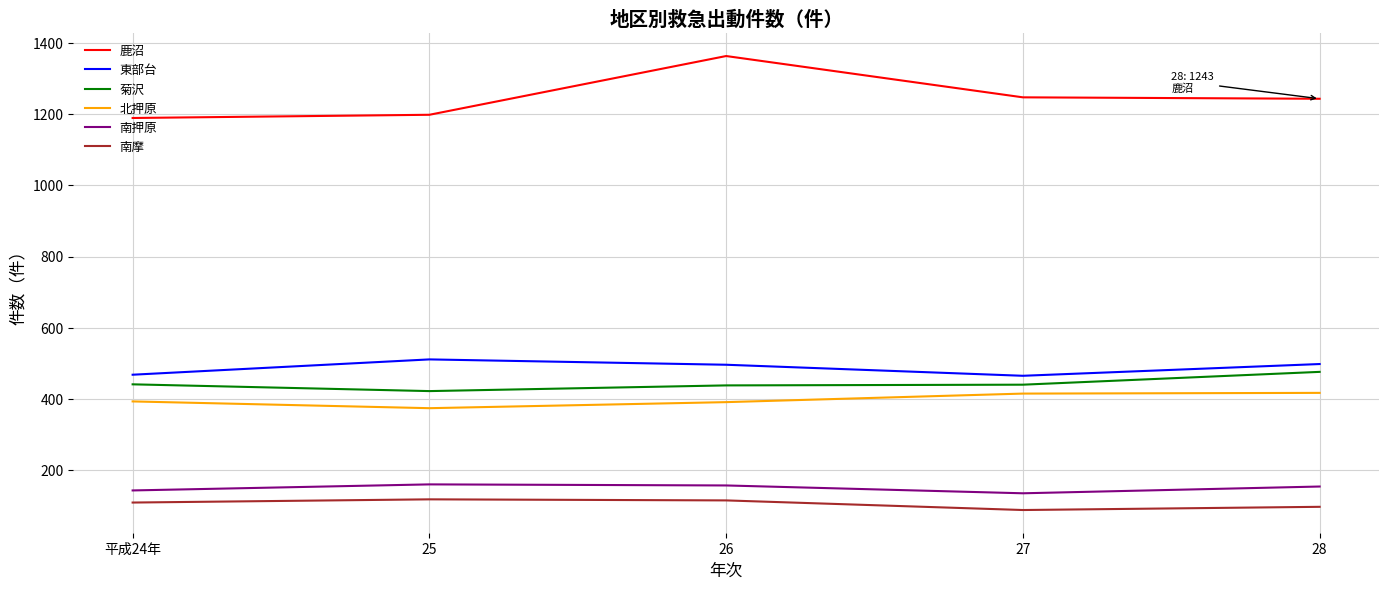

What is the maximum value for 鹿沼?

1363